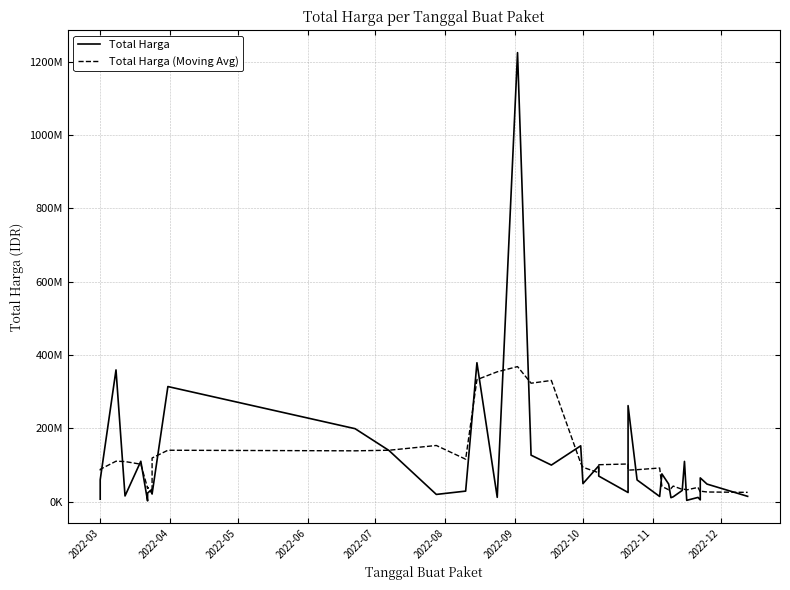

What is the difference between the maximum and second lowest values in the Total Harga series?

1220857000